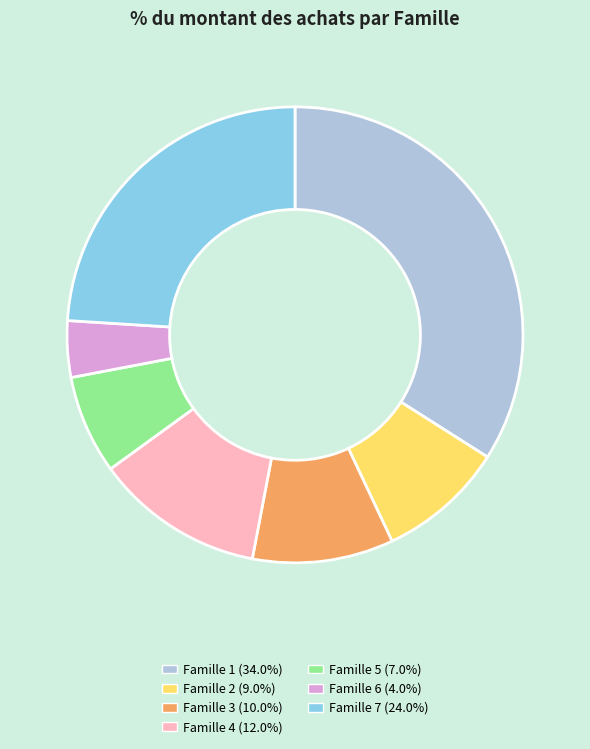

Is there any slice that represents more than half of the pie?

No